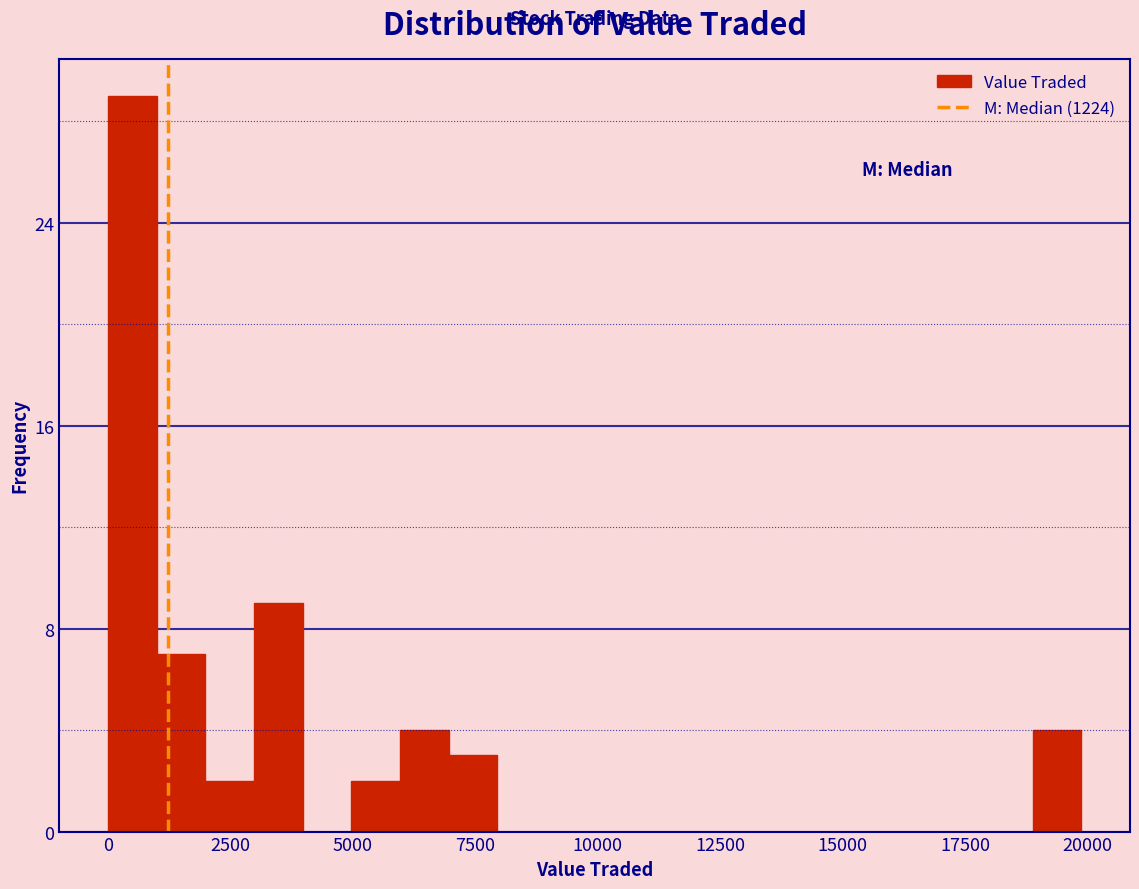

Around what value on the x-axis is the tallest bar? Give the approximate position of its centre, as read against the axis.

500